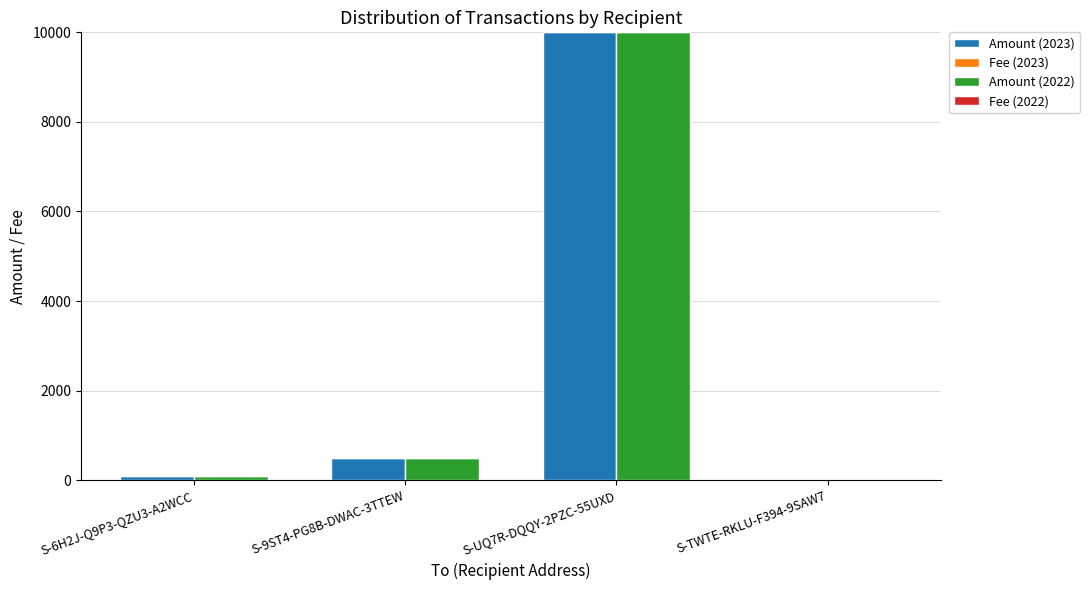

What is the label of the 3rd bar from the left?

S-UQ7R-DQQY-2PZC-55UXD